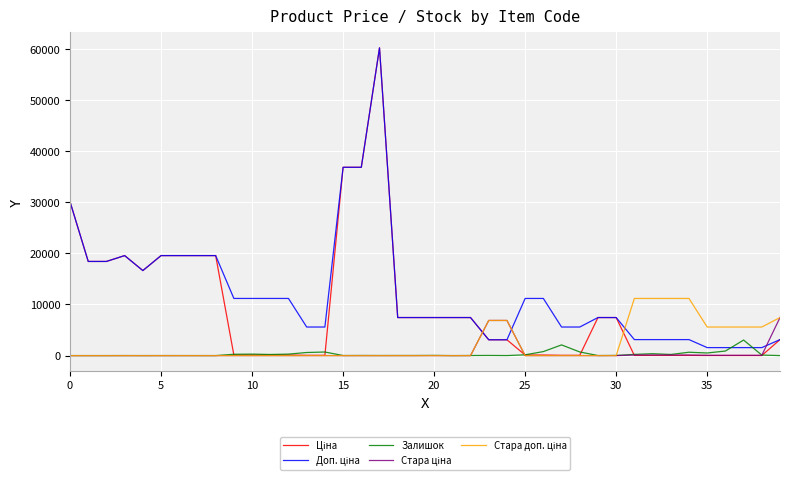

What is the maximum value shown in the chart?

60205.6